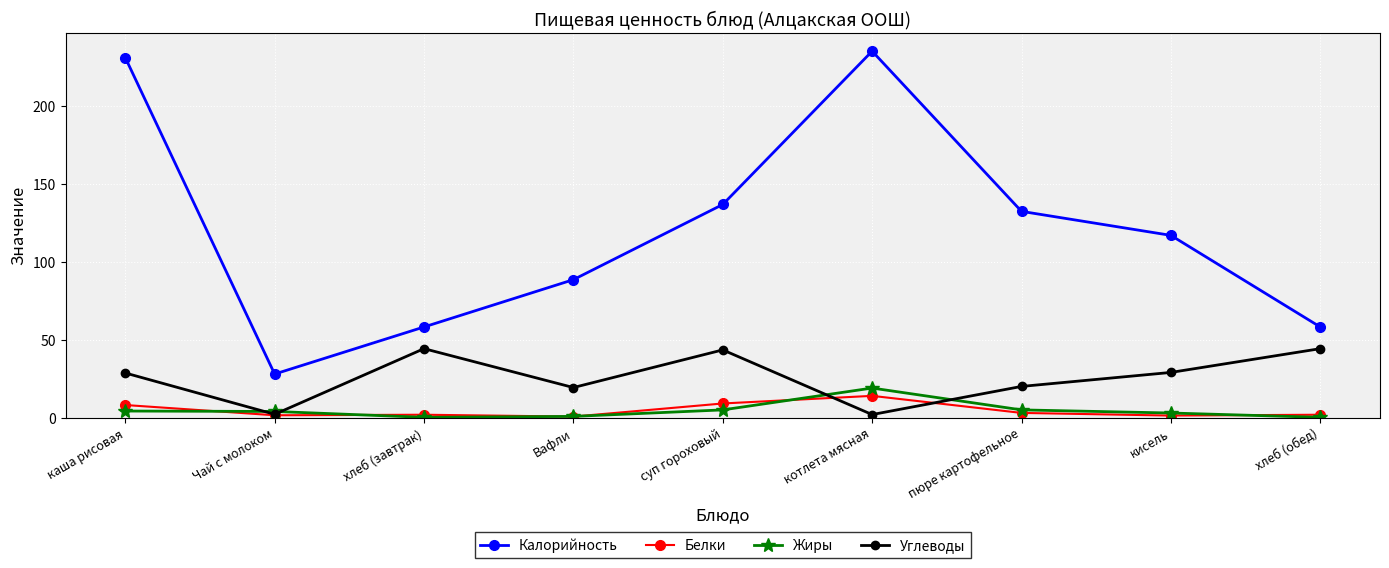

What are all the series names shown in the legend?

Калорийность, Белки, Жиры, Углеводы